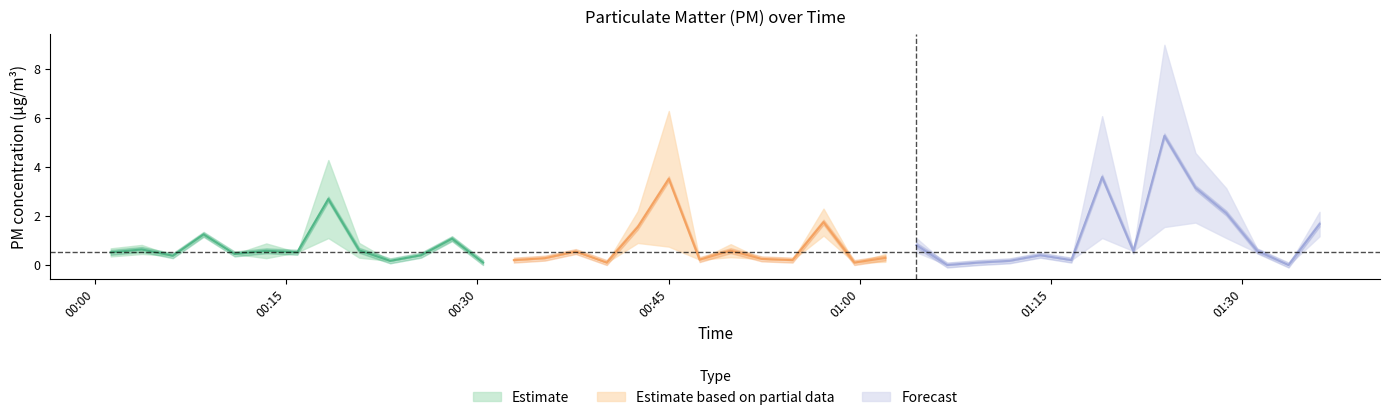

True or false: P1 has more than 1 points higher than both neighbors.

True